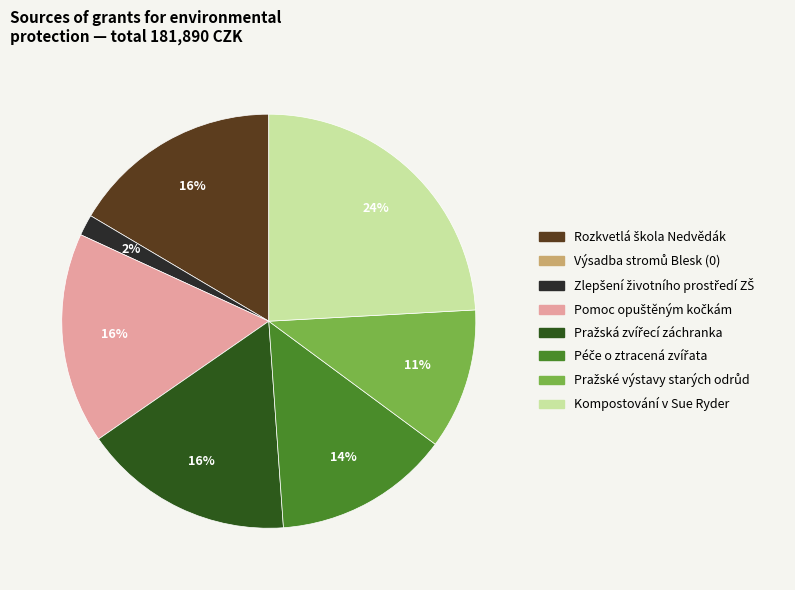

To the nearest percent, what is the average slice percentage?

14%